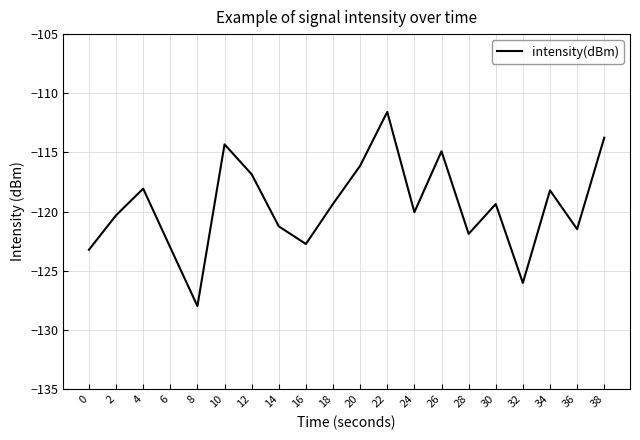

The value at 20 is -116.1. True or false?

True